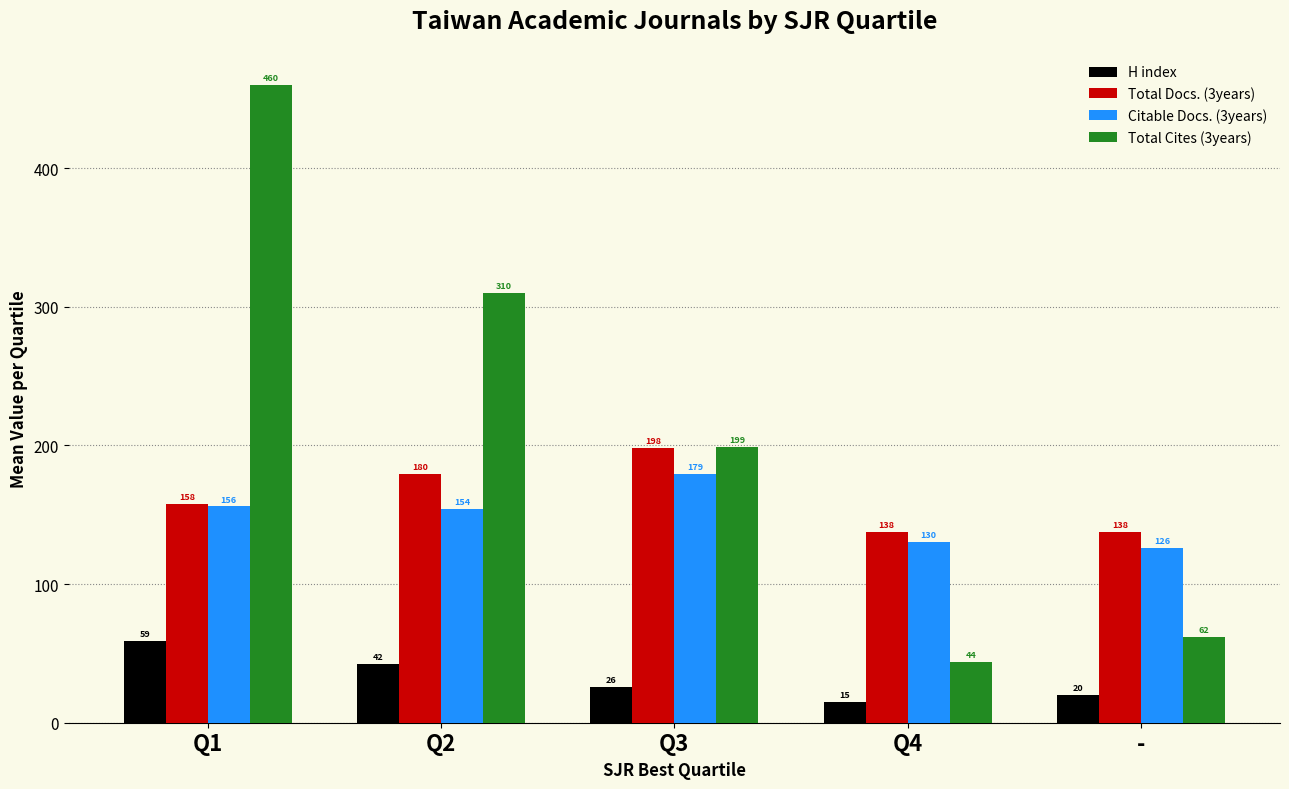

Which series changed the most between Q3 and -?

Total Cites (3years)